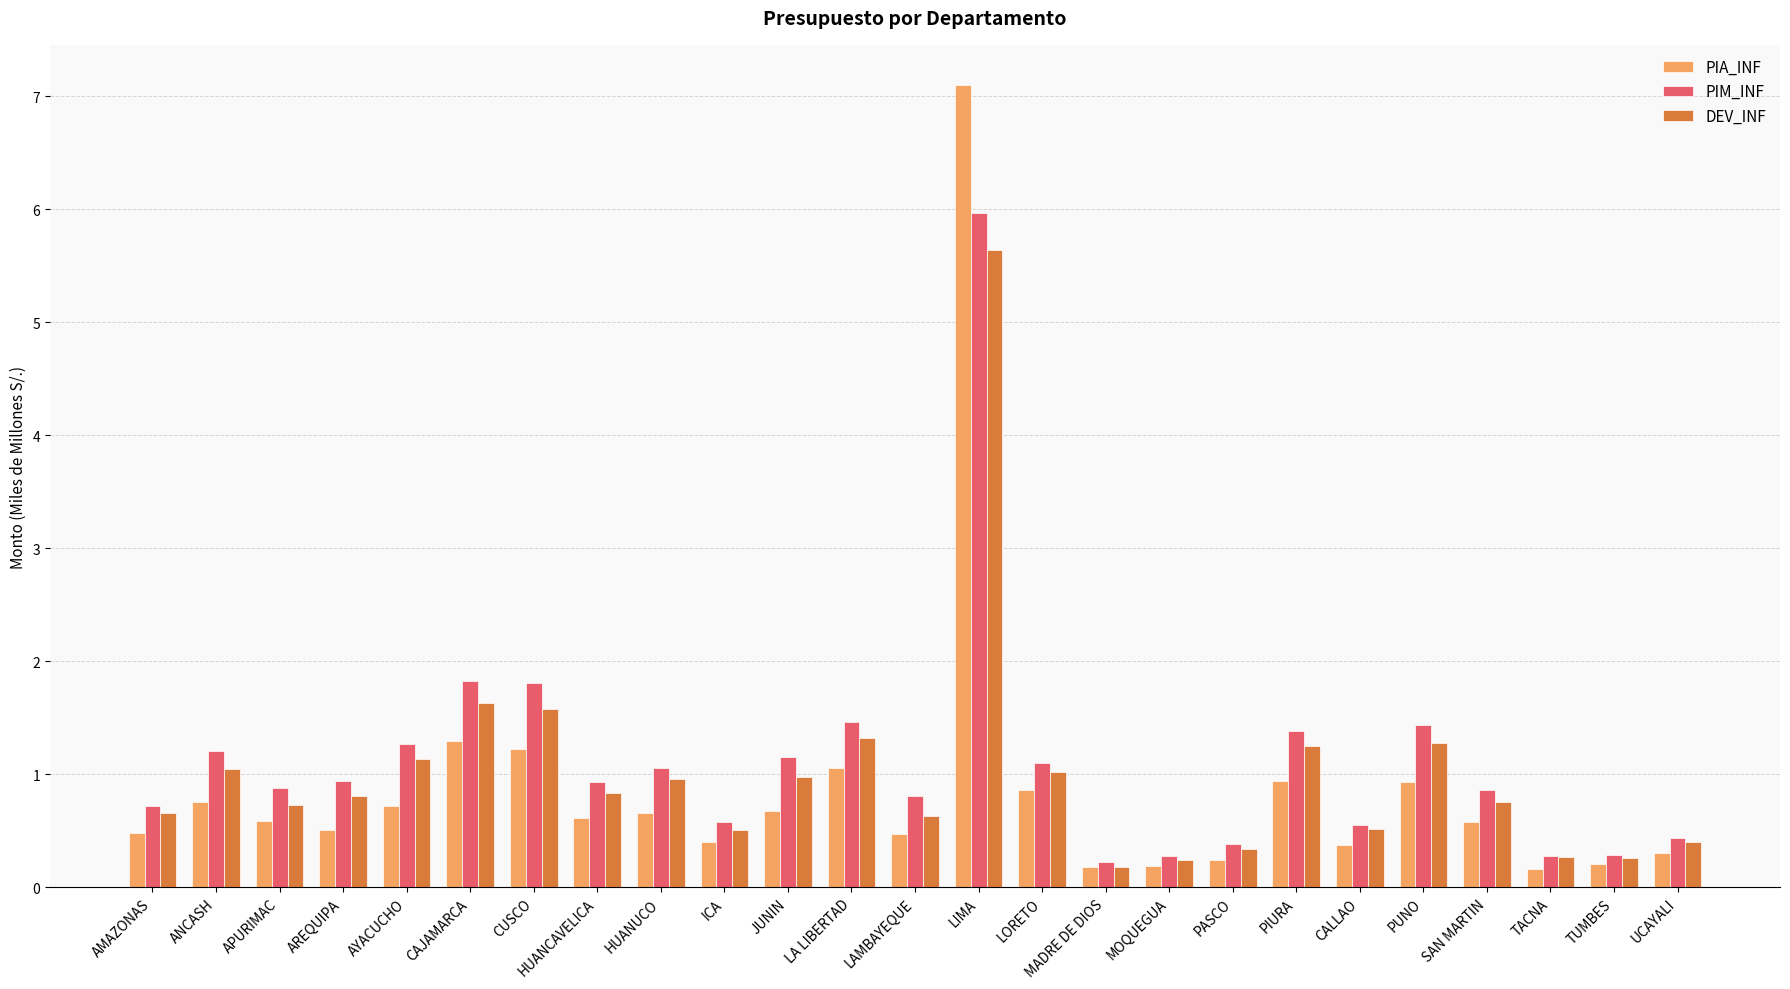

Rank the series by their maximum value, from highest to lowest.

PIA_INF, PIM_INF, DEV_INF